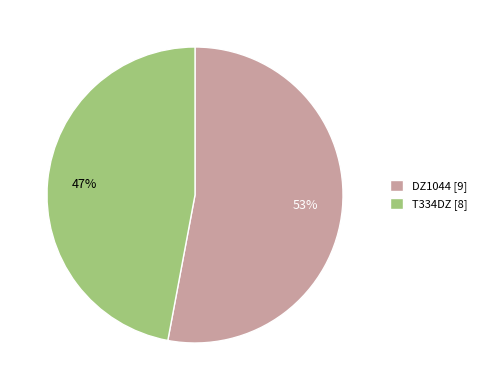

The T334DZ slice represents 47% of the pie. True or false?

True